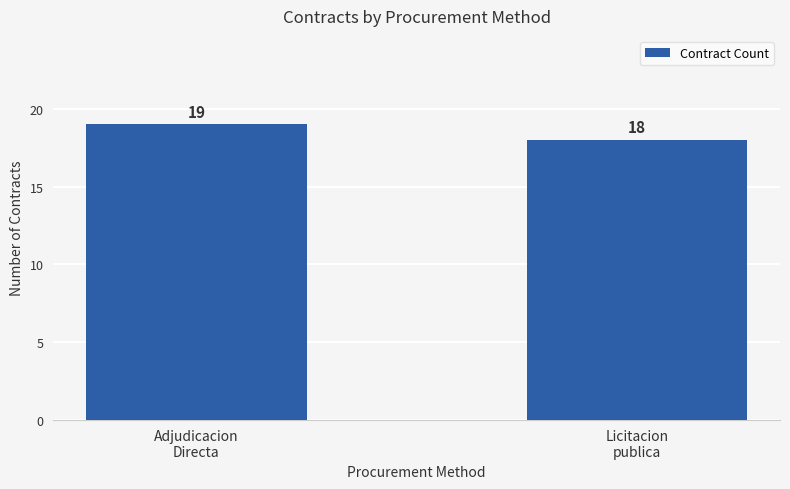

What is the sum of the values at Adjudicacion
Directa and Licitacion
publica?

37